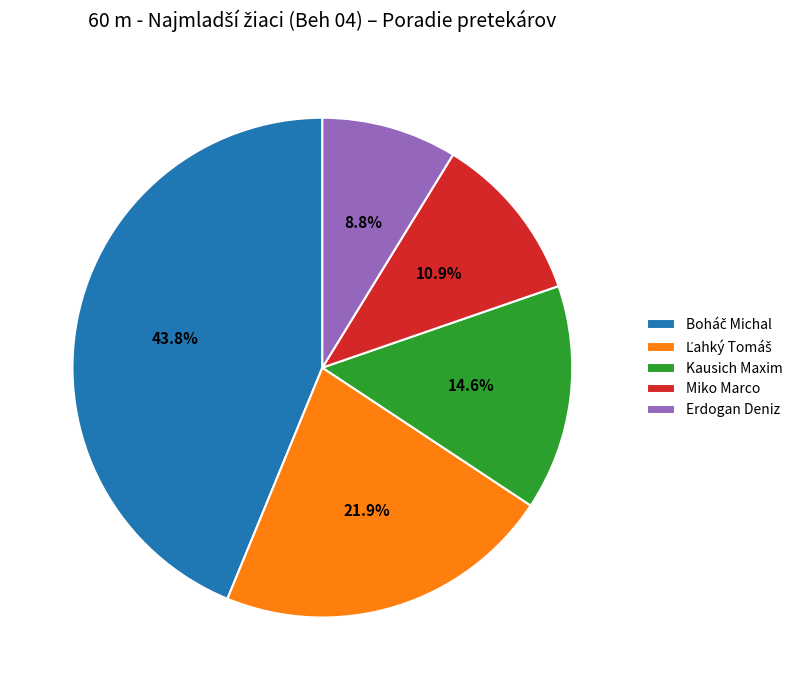

Which category has the smallest portion of the pie?

Erdogan Deniz